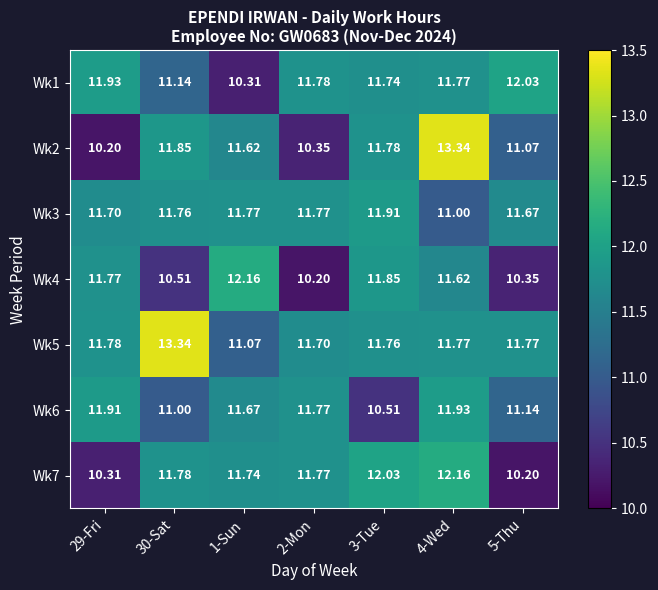

Which series changed the most between 29-Fri and 1-Sun?

Wk1